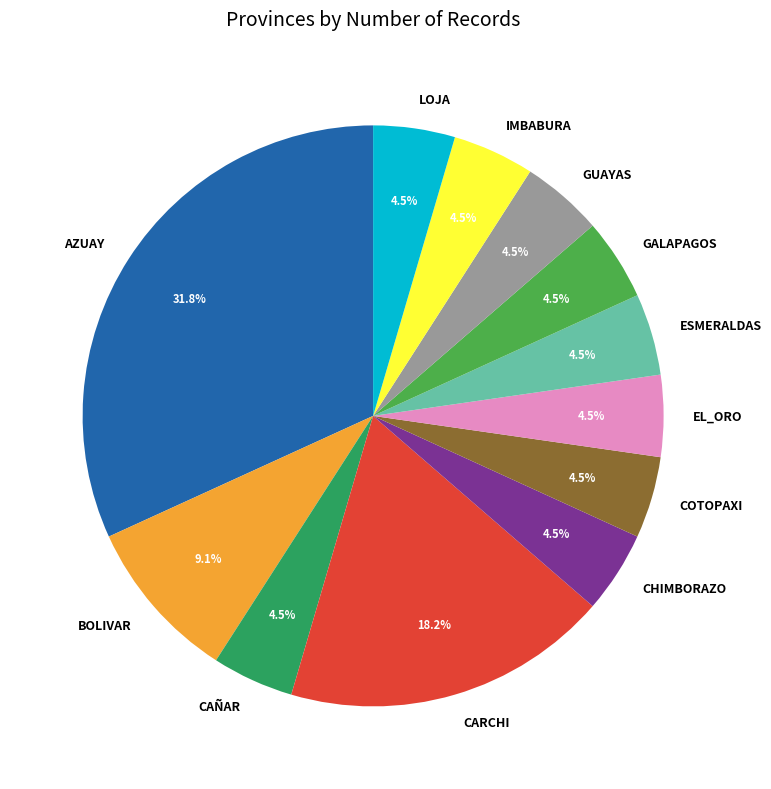

Which slice is the largest?

AZUAY